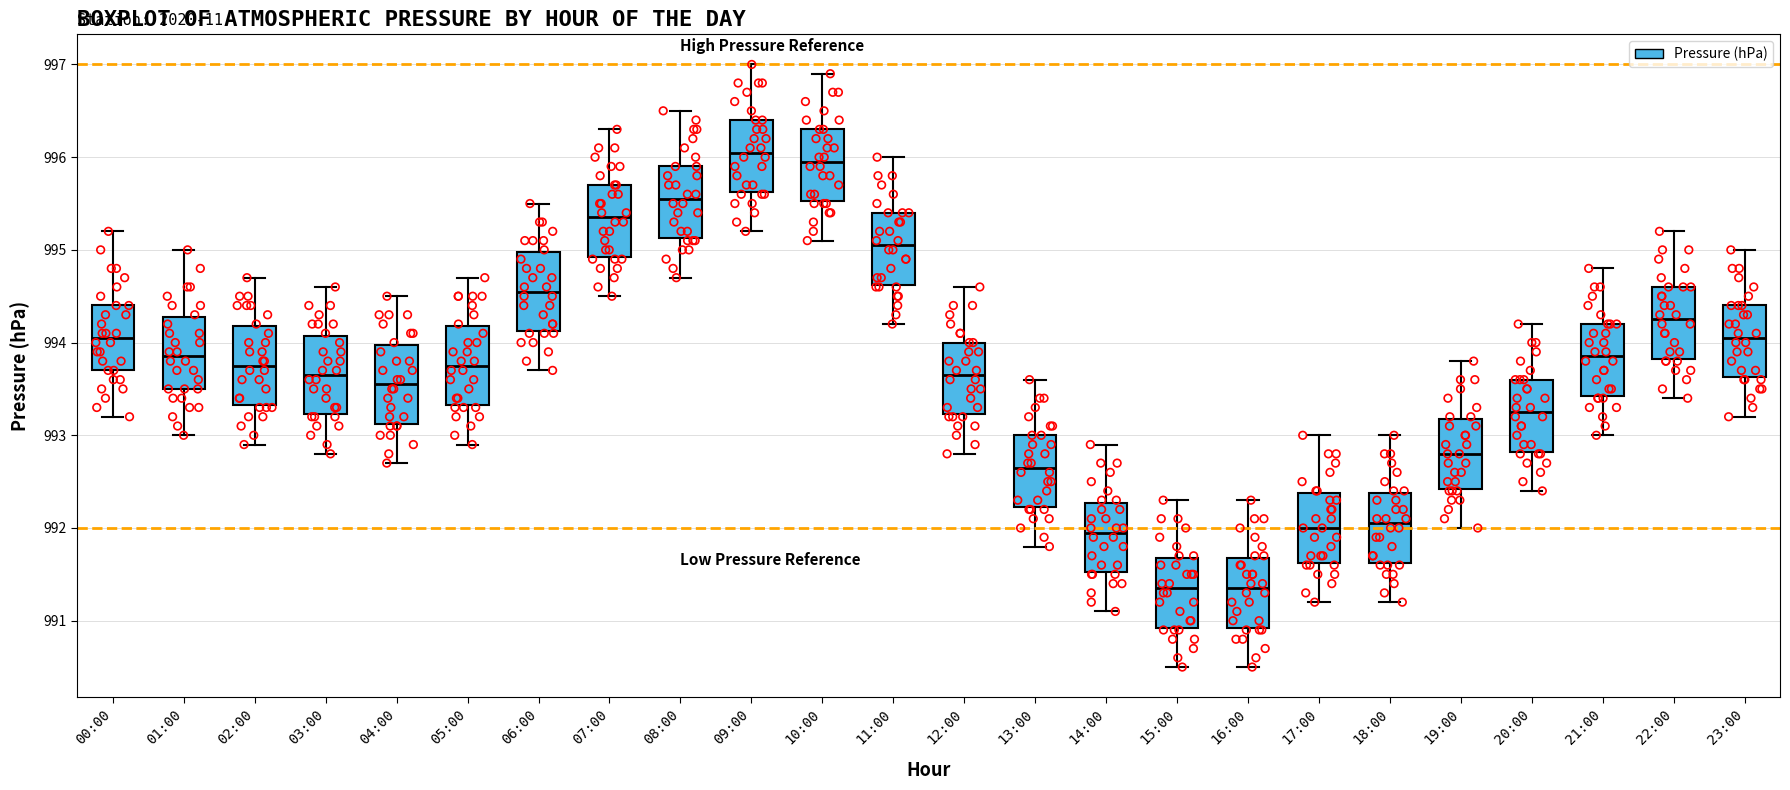

Reading left to right, transcribe this box plot: for each box, give where its median line is, the range the box spans, and where its two whiskers end, as read against the y-axis. The values are not printed on the chart, so give them approximately, as read against the axis.

00:00: median 994.1, box 993.7 to 994.4, whiskers 993.2 to 995.2
01:00: median 993.9, box 993.5 to 994.3, whiskers 993.0 to 995.0
02:00: median 993.8, box 993.3 to 994.2, whiskers 992.9 to 994.7
03:00: median 993.7, box 993.2 to 994.1, whiskers 992.8 to 994.6
04:00: median 993.6, box 993.1 to 994.0, whiskers 992.7 to 994.5
05:00: median 993.8, box 993.3 to 994.2, whiskers 992.9 to 994.7
06:00: median 994.6, box 994.1 to 995.0, whiskers 993.7 to 995.5
07:00: median 995.4, box 994.9 to 995.7, whiskers 994.5 to 996.3
08:00: median 995.6, box 995.1 to 995.9, whiskers 994.7 to 996.5
09:00: median 996.1, box 995.6 to 996.4, whiskers 995.2 to 997.0
10:00: median 996.0, box 995.5 to 996.3, whiskers 995.1 to 996.9
11:00: median 995.1, box 994.6 to 995.4, whiskers 994.2 to 996.0
12:00: median 993.7, box 993.2 to 994.0, whiskers 992.8 to 994.6
13:00: median 992.7, box 992.2 to 993.0, whiskers 991.8 to 993.6
14:00: median 992.0, box 991.5 to 992.3, whiskers 991.1 to 992.9
15:00: median 991.4, box 990.9 to 991.7, whiskers 990.5 to 992.3
16:00: median 991.4, box 990.9 to 991.7, whiskers 990.5 to 992.3
17:00: median 992.0, box 991.6 to 992.4, whiskers 991.2 to 993.0
18:00: median 992.1, box 991.6 to 992.4, whiskers 991.2 to 993.0
19:00: median 992.8, box 992.4 to 993.2, whiskers 992.0 to 993.8
20:00: median 993.3, box 992.8 to 993.6, whiskers 992.4 to 994.2
21:00: median 993.9, box 993.4 to 994.2, whiskers 993.0 to 994.8
22:00: median 994.3, box 993.8 to 994.6, whiskers 993.4 to 995.2
23:00: median 994.1, box 993.6 to 994.4, whiskers 993.2 to 995.0